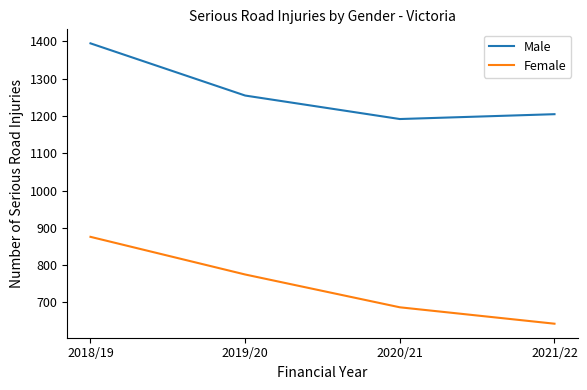

What are all the series names shown in the legend?

Male, Female